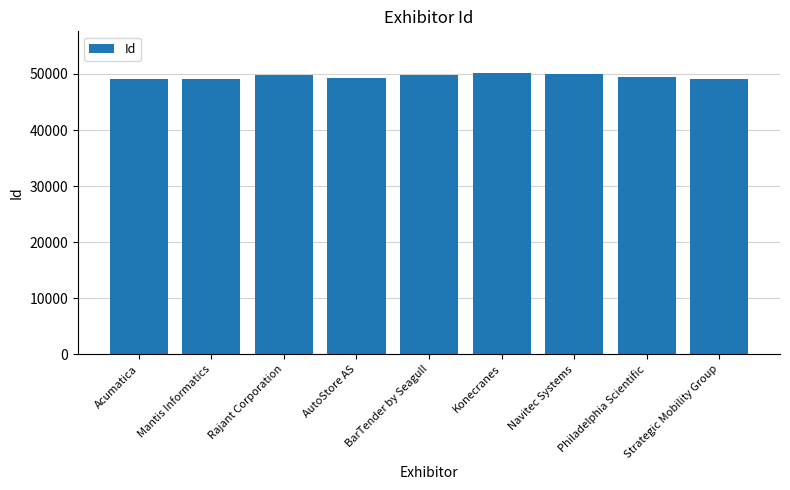

What is the average value?

49499